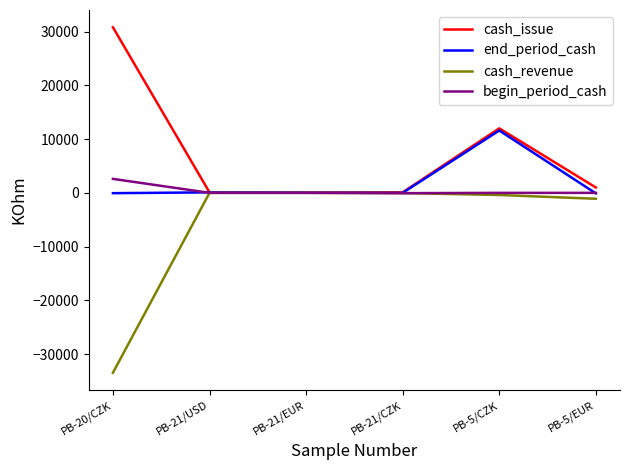

At how many categories does at least one series exceed 3121?

2